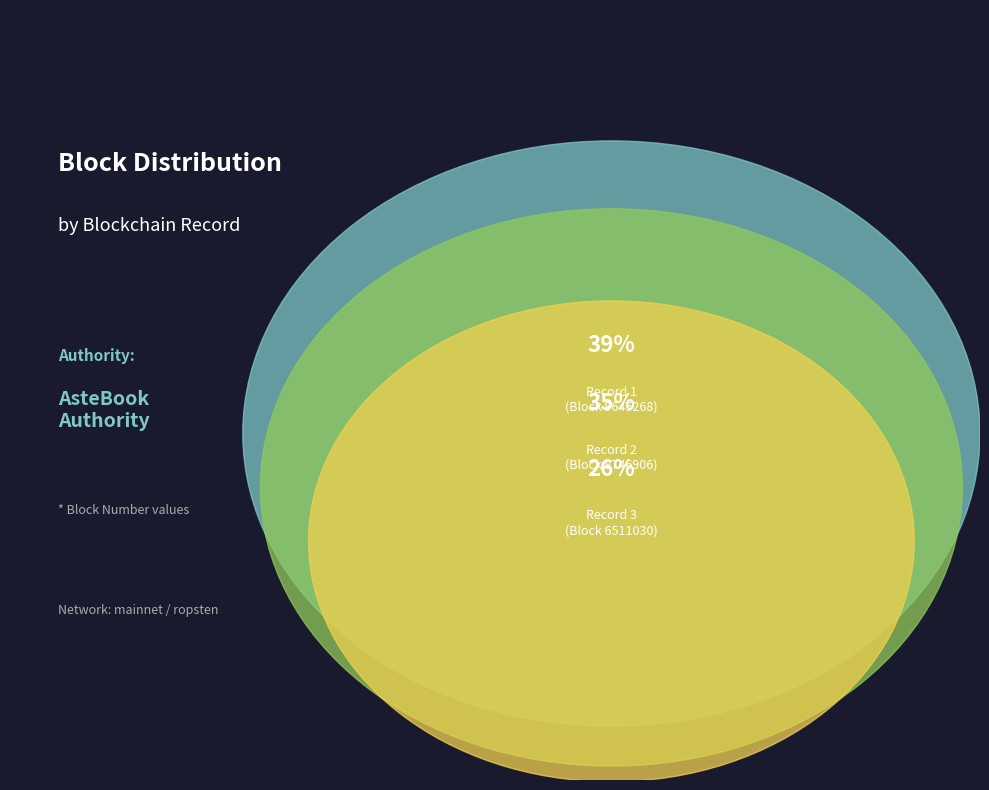

To the nearest percent, what is the difference between the 0b8e8422-ef67-11e9-bcff-1e5487bdba42 and ca2ecd7e-e873-11e9-8dd1-d60cfe4a1df9 slice percentages?

9%